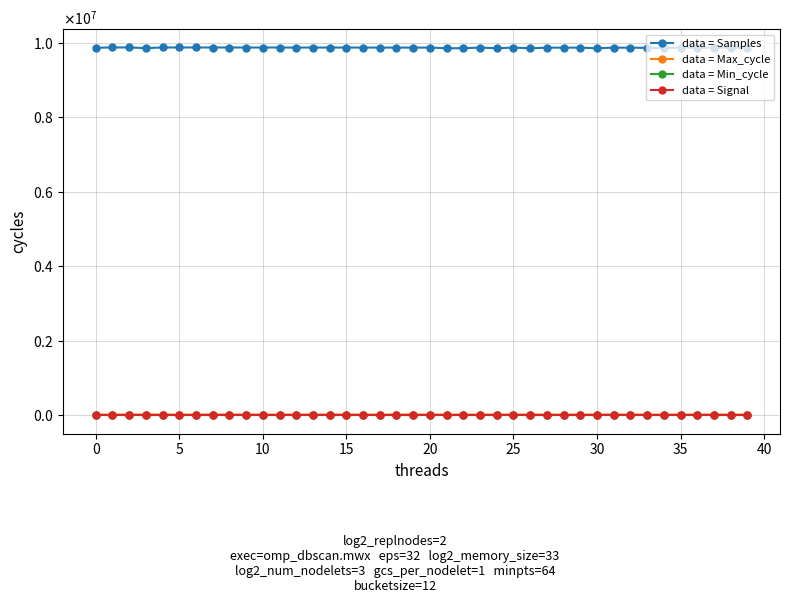

What is the sum of all data = Max_cycle values?

806195